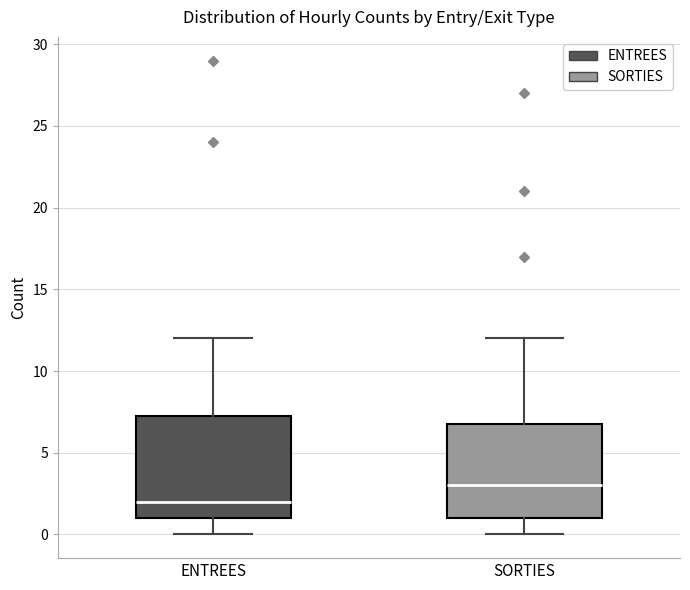

Where is the lower edge of the box for ENTREES on the y-axis? The values are not printed on the chart, so give them approximately, as read against the axis.

1.0